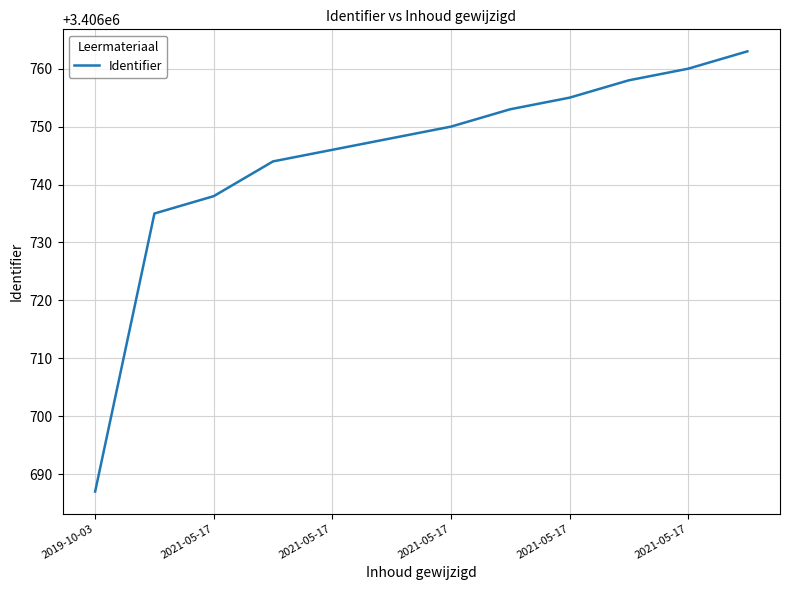

What is the difference between the maximum and second lowest values?

28